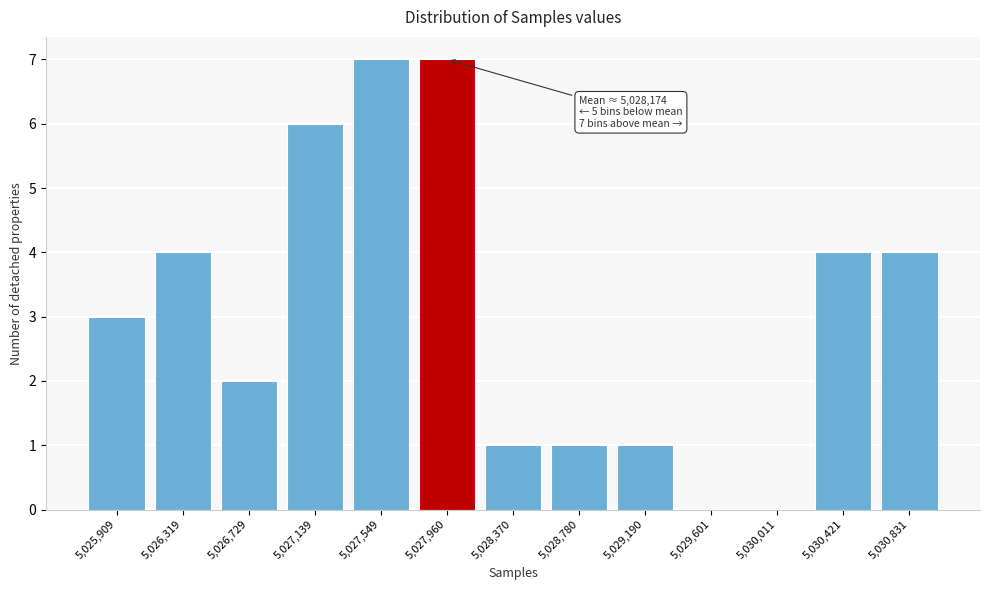

Reading right to left, extract all data points from this chart.

5,030,831=4	5,030,421=4	5,030,011=0	5,029,601=0	5,029,190=1	5,028,780=1	5,028,370=1	5,027,960=7	5,027,549=7	5,027,139=6	5,026,729=2	5,026,319=4	5,025,909=3